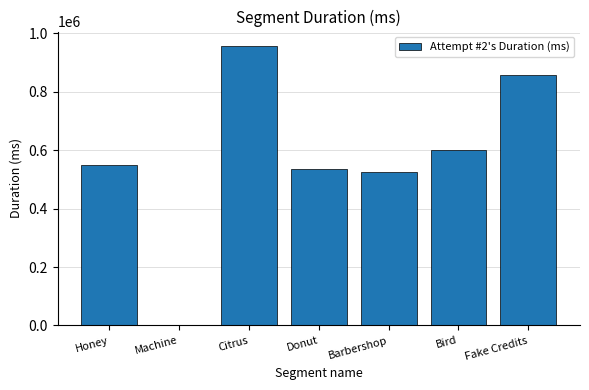

True or false: the data shows 549081 at Honey.

True